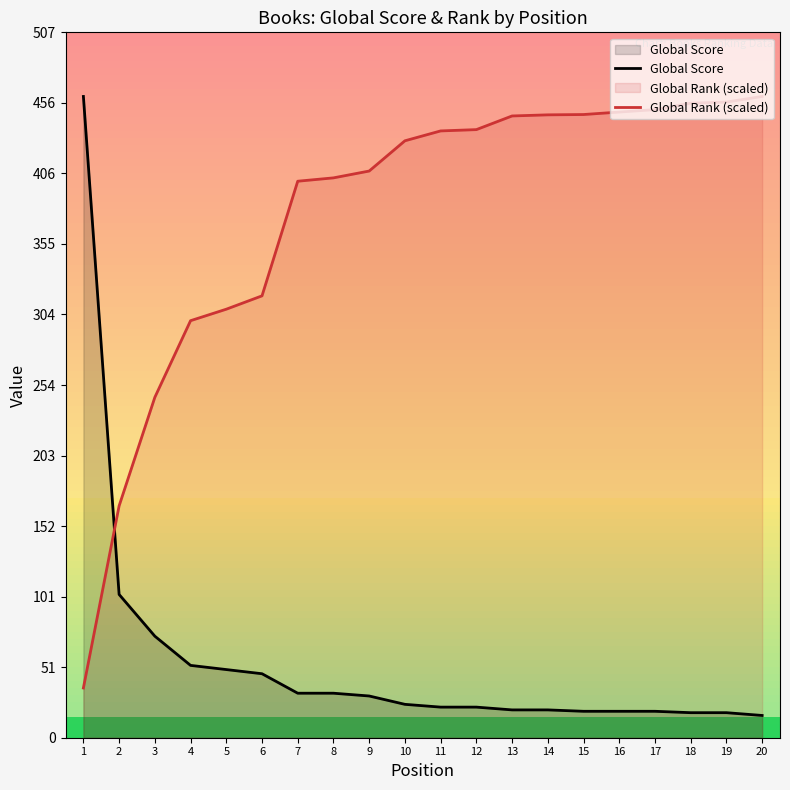

At 6, list the series in order from largest to smallest.

Global Rank (scaled), Global Score